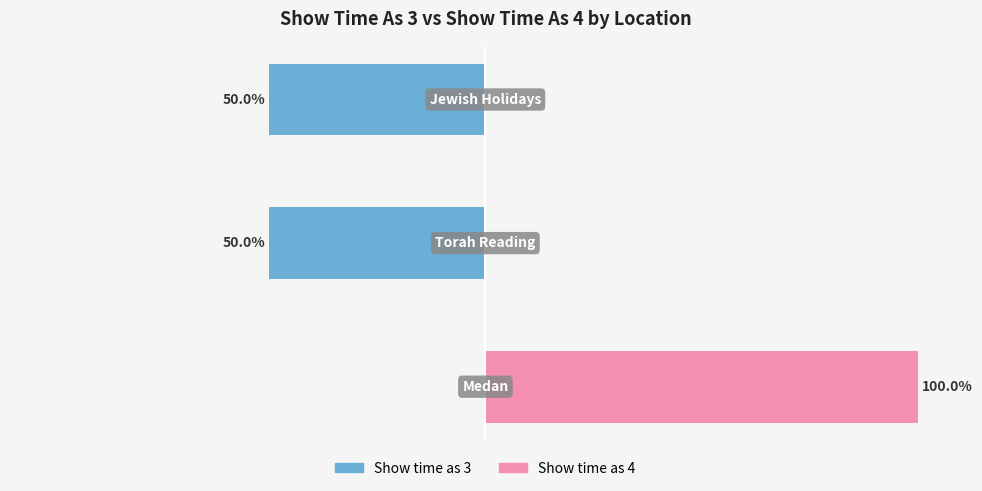

Reading left to right, transcribe all the data shown in this chart.

Show time as 3: 0=0	1=-50	2=-50
Show time as 4: 0=100	1=0	2=0